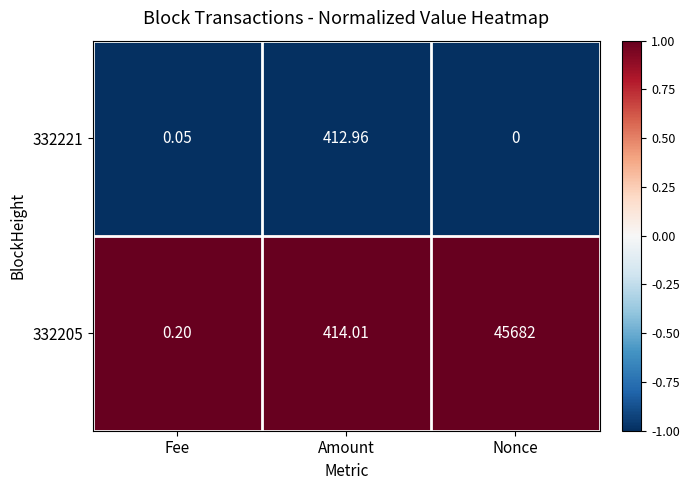

At which category is the sum across all series the highest?

Nonce